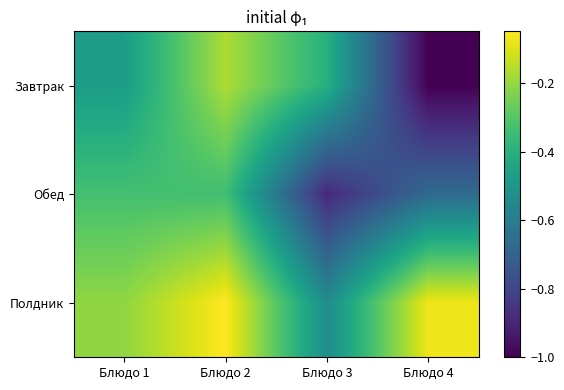

Between Блюдо 1 and Блюдо 2, which is larger?

Блюдо 2